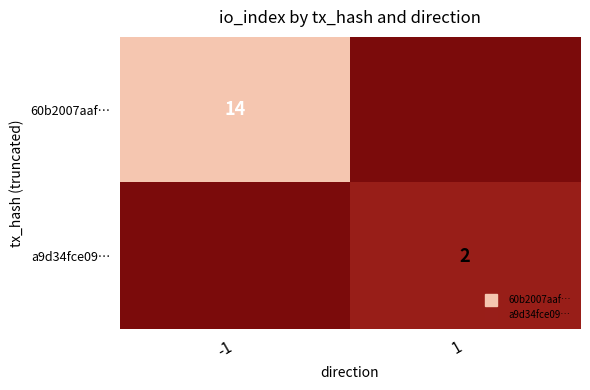

Rank the series at 1 from lowest to highest value.

60b2007aaf…, a9d34fce09…